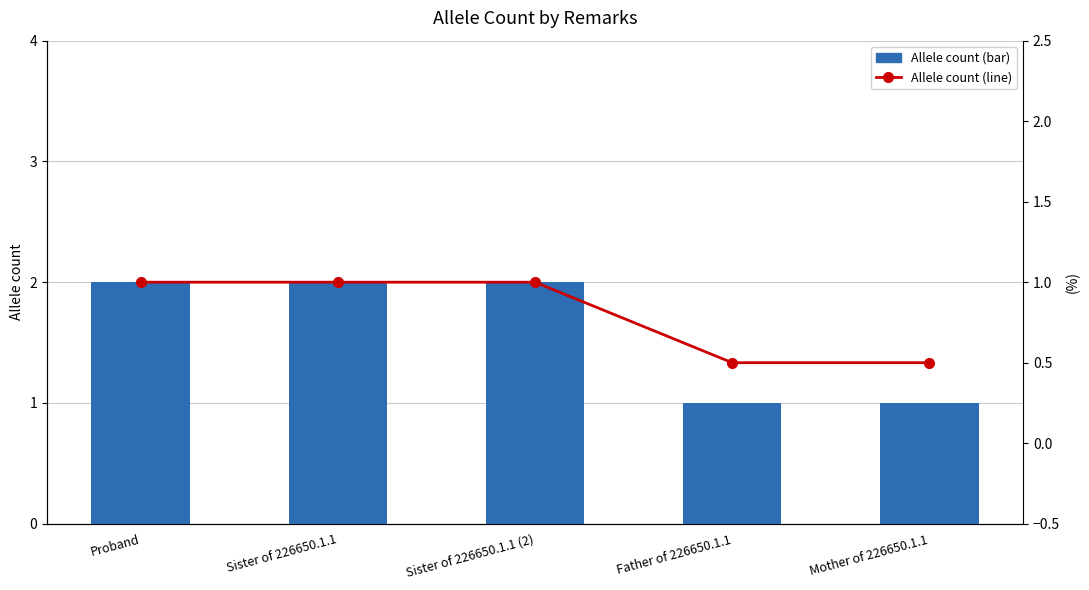

Is it true that Allele count (line) equals 0.5 at Mother of 226650.1.1?

True